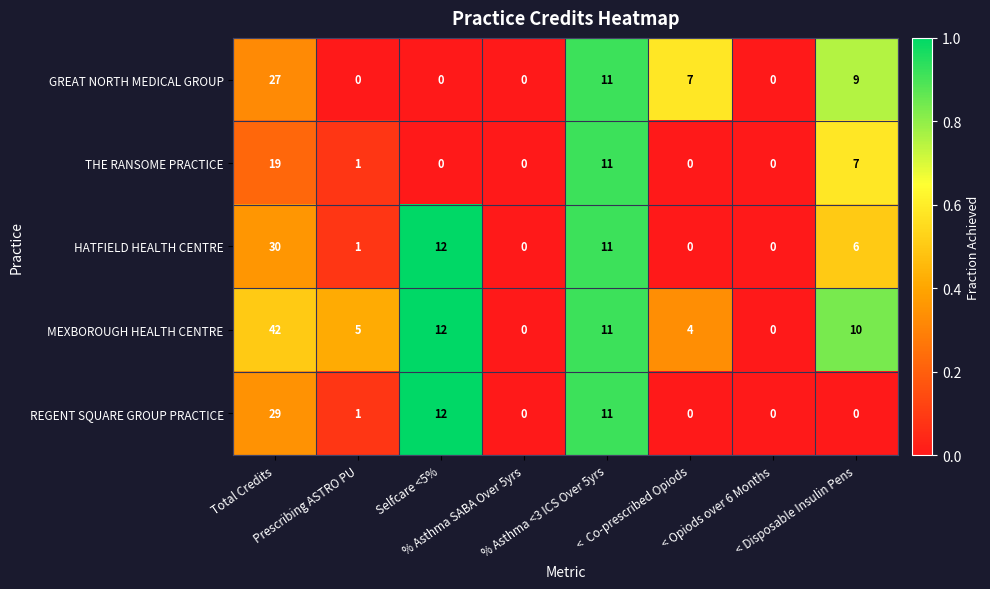

What is the average value of the GREAT NORTH MEDICAL GROUP series?

7